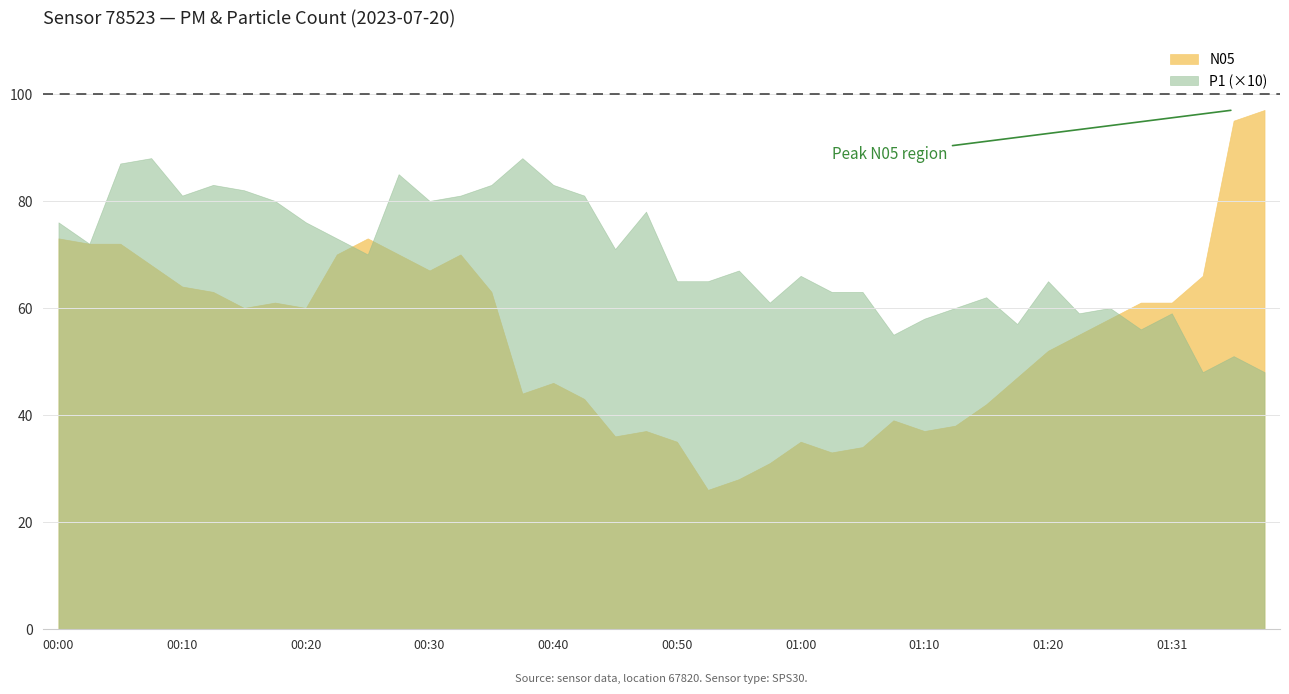

The value at 00:55 is 6.7. True or false?

True